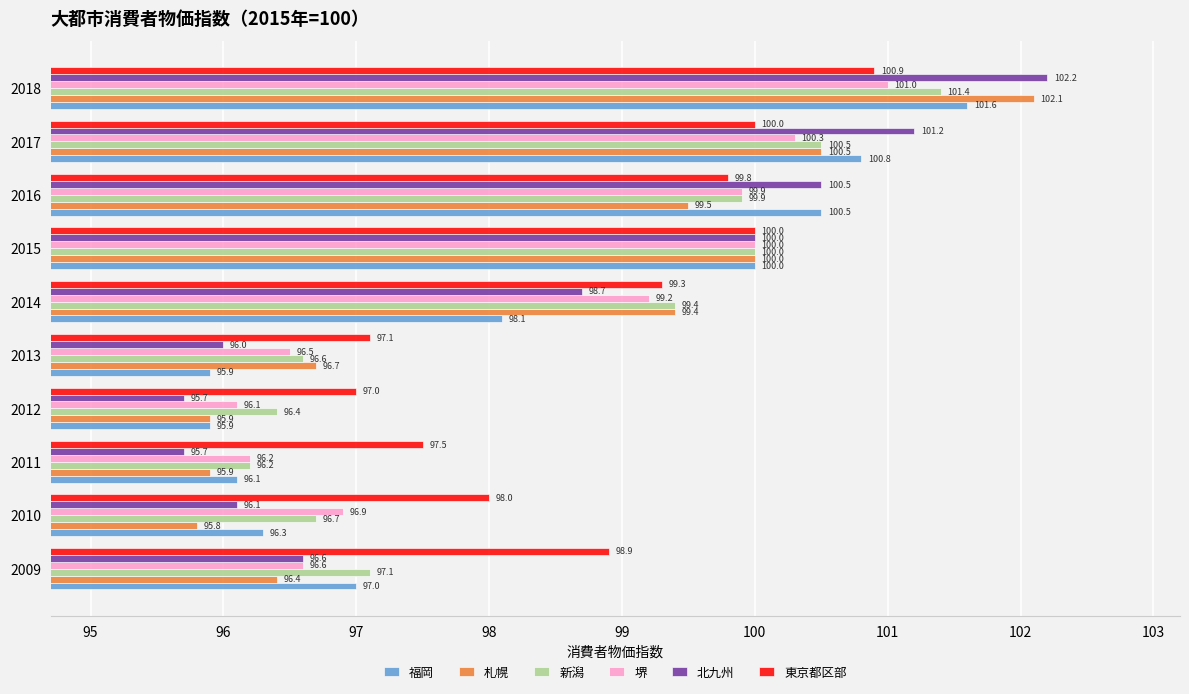

What value does the 堺 series have at 2011?

96.2